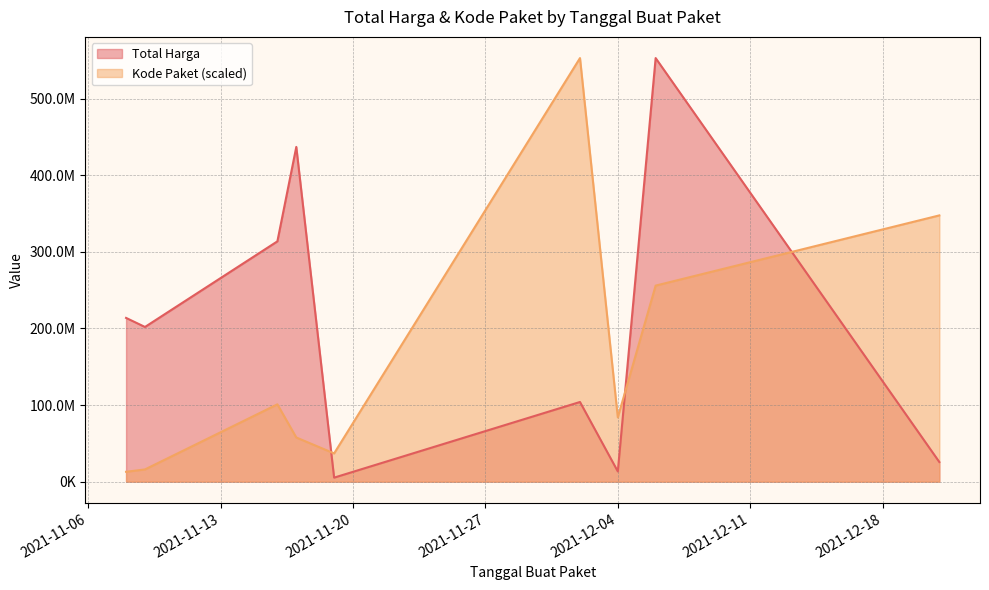

What is the label of the 15th point from the right?

2021-12-02